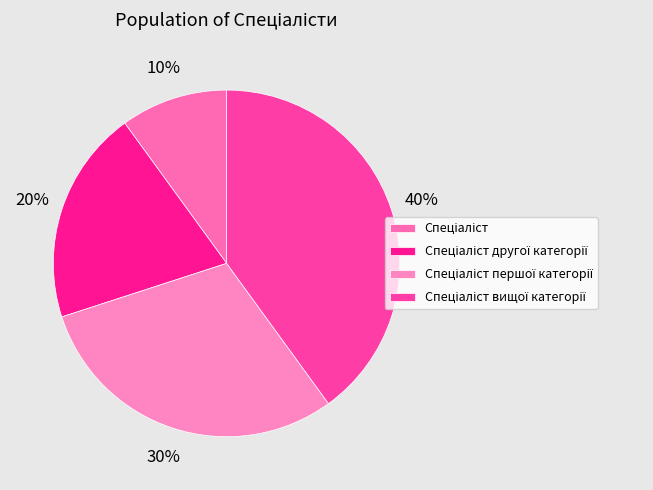

Which category has the biggest portion of the pie?

Спеціаліст вищої категорії